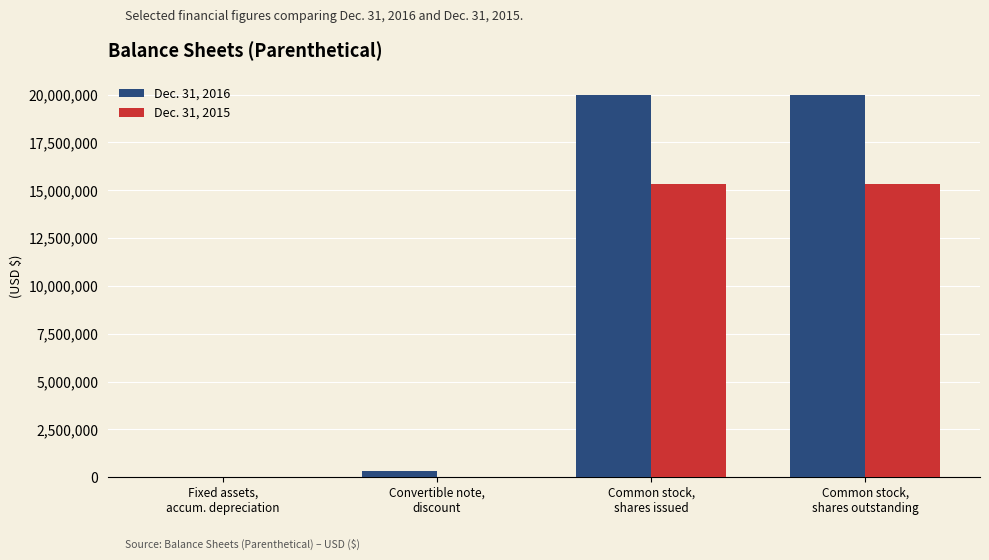

What is the maximum value shown in the chart?

19962728